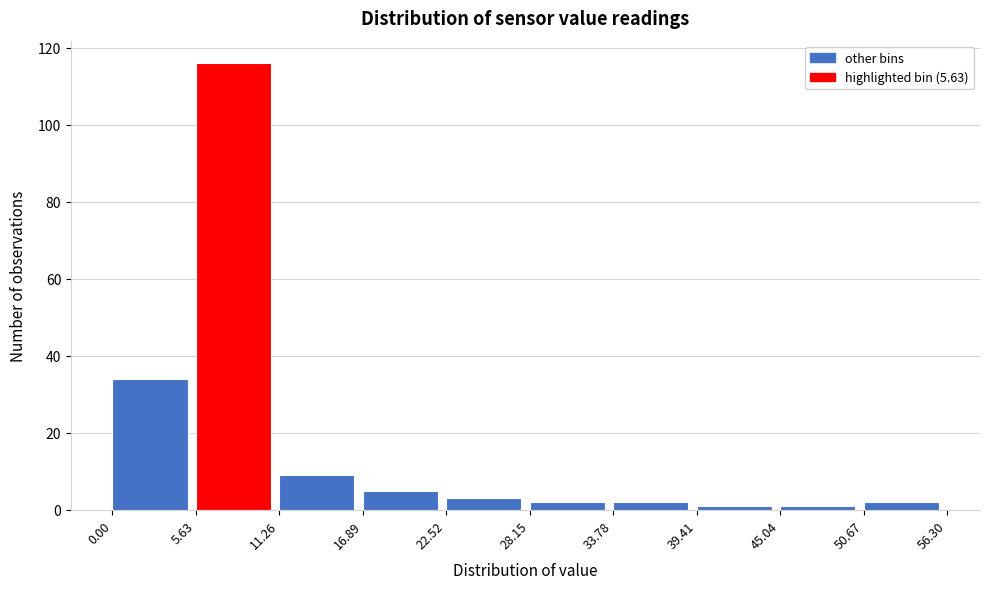

How tall is the bar that spans 22.52 to 28.15 on the x-axis? The values are not printed on the chart, so give them approximately, as read against the axis.

4